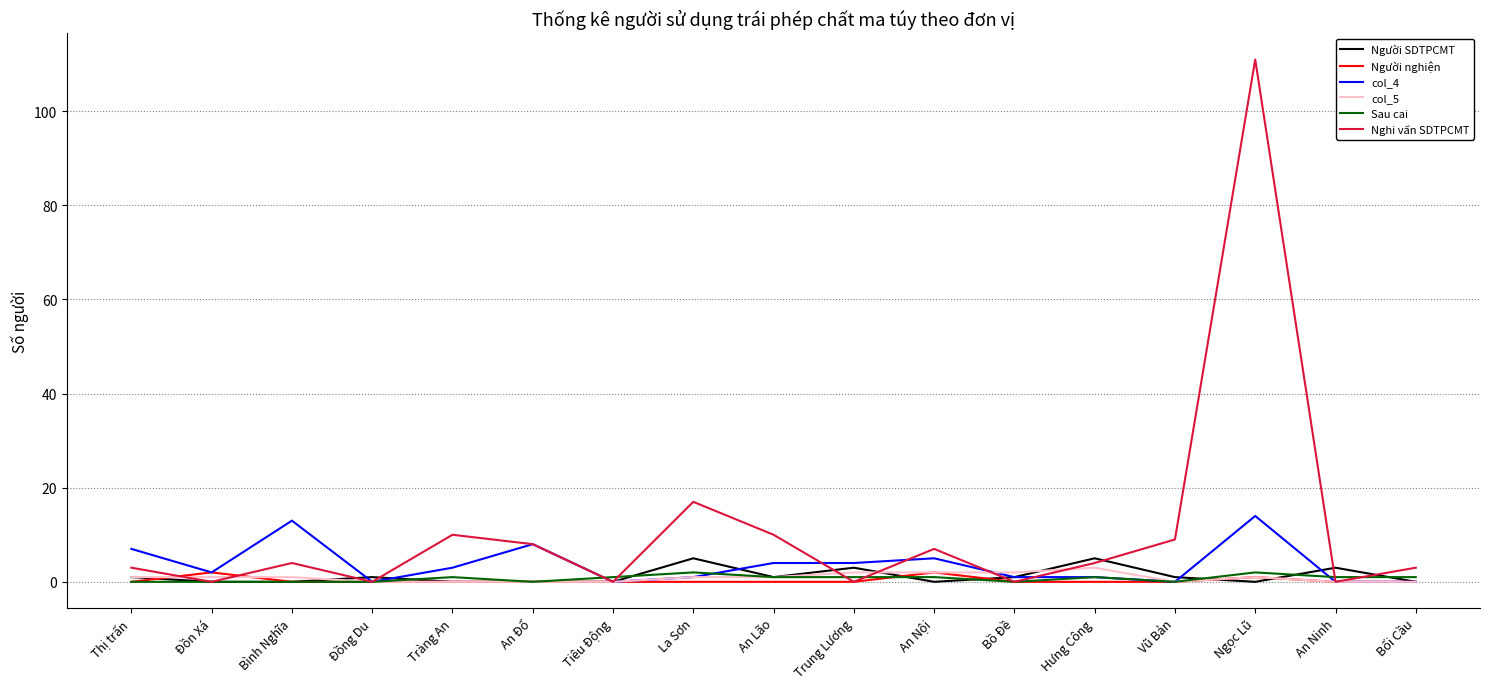

What position from the right is Đồng Du?

14